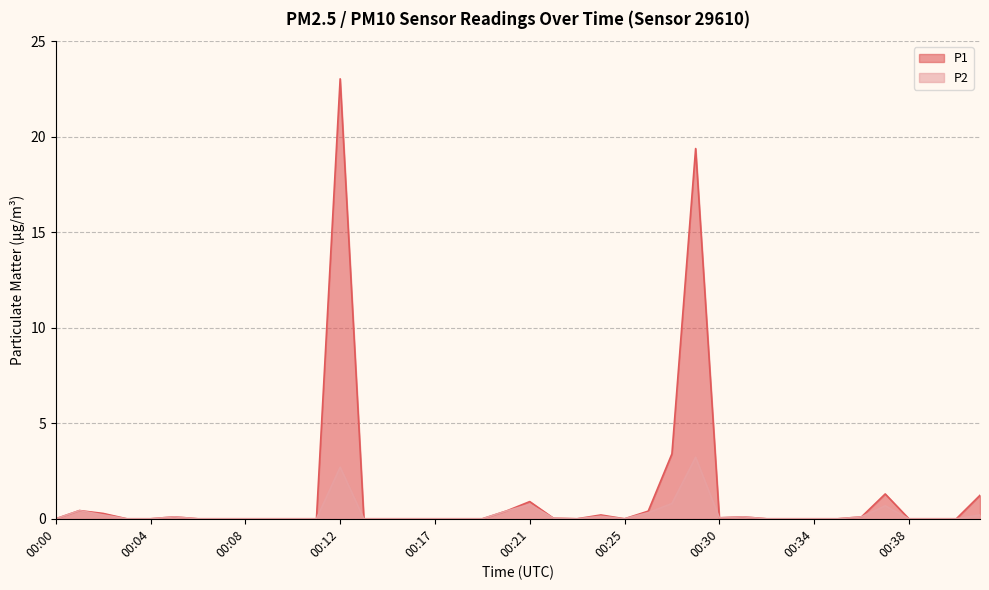

How many data points does each series have?

40